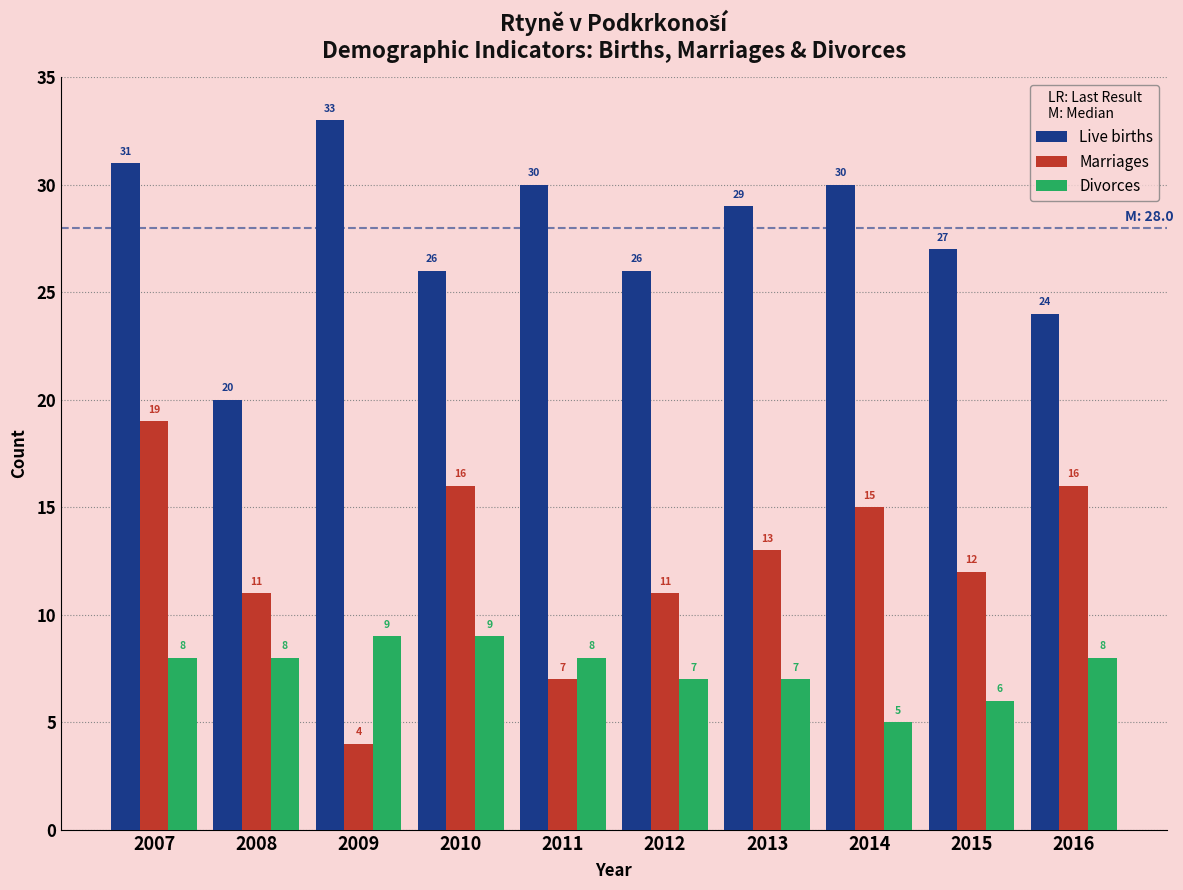

Reading left to right, extract all data points from this chart.

Live births: 2007=31	2008=20	2009=33	2010=26	2011=30	2012=26	2013=29	2014=30	2015=27	2016=24
Marriages: 2007=19	2008=11	2009=4	2010=16	2011=7	2012=11	2013=13	2014=15	2015=12	2016=16
Divorces: 2007=8	2008=8	2009=9	2010=9	2011=8	2012=7	2013=7	2014=5	2015=6	2016=8